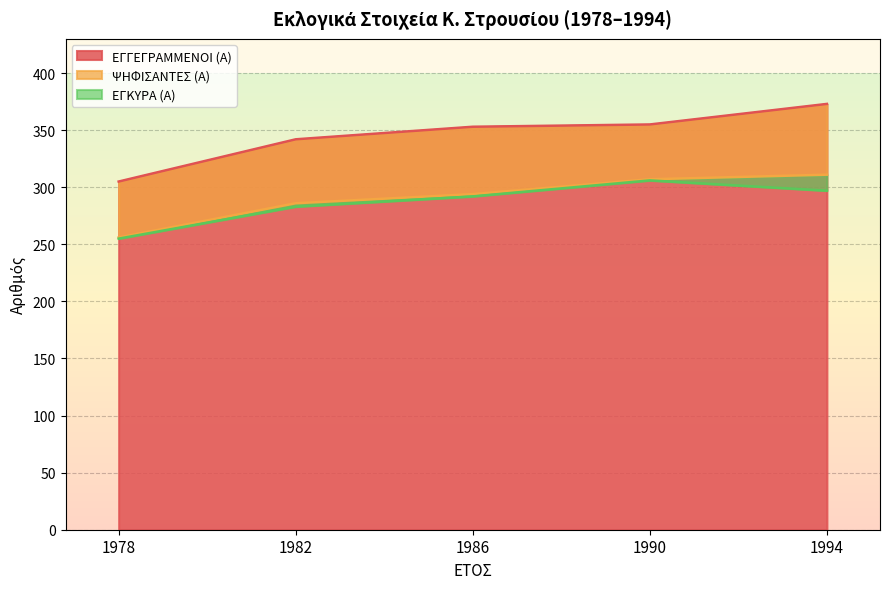

The ΨΗΦΙΣΑΝΤΕΣ (Α) series shows 286 at 1982. True or false?

True